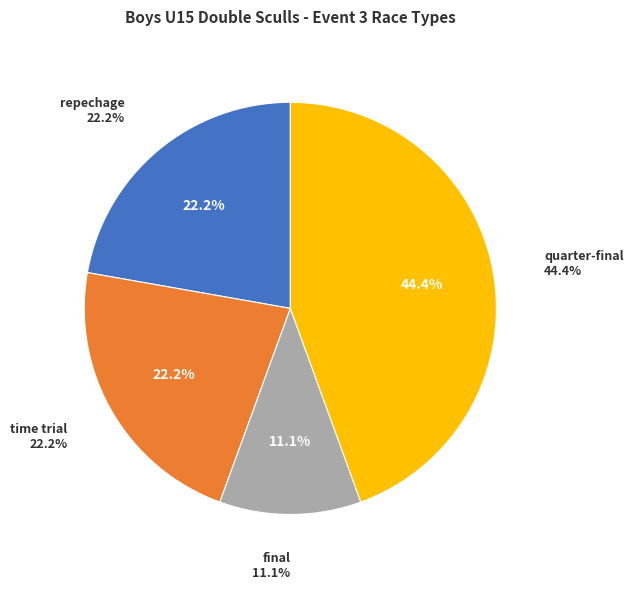

What is the ratio of the value at quarter-final to the value at time trial?

2.0